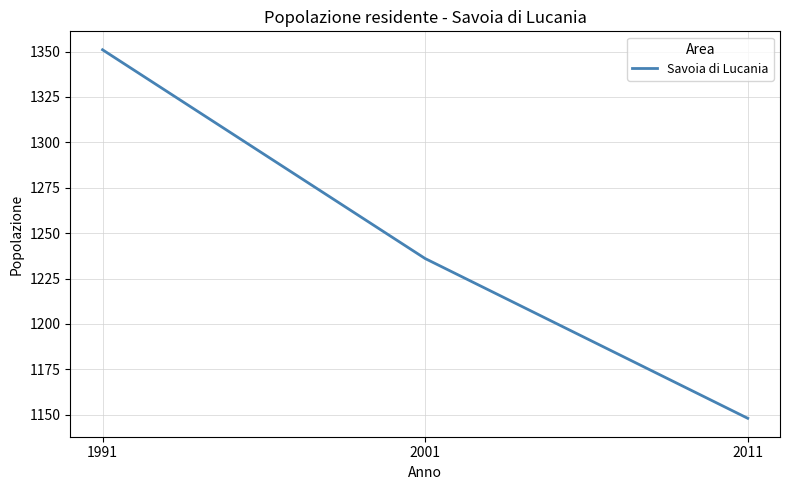

How many distinct data groups are displayed?

1